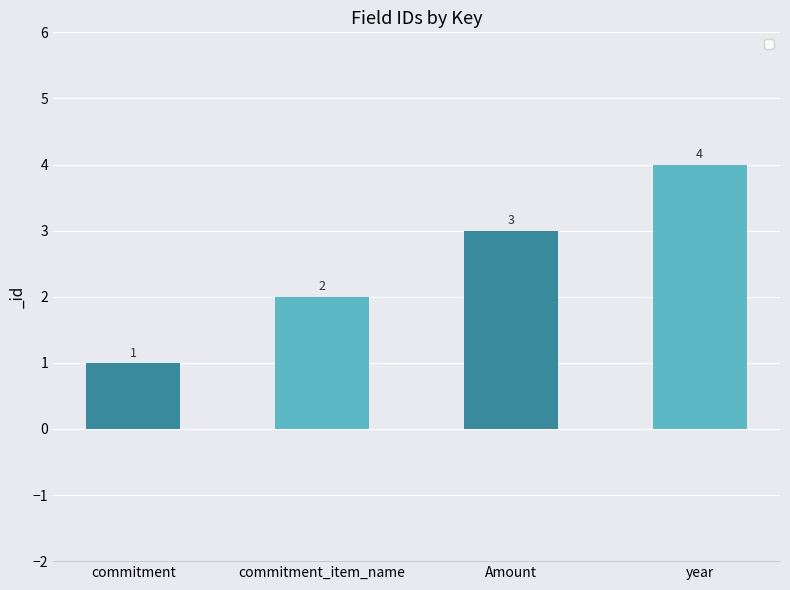

What is the label of the 3rd bar from the left?

Amount